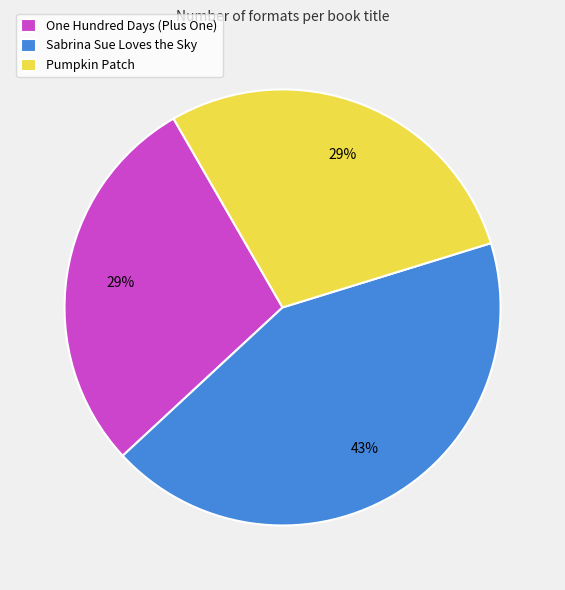

Count the number of slices in the pie.

3